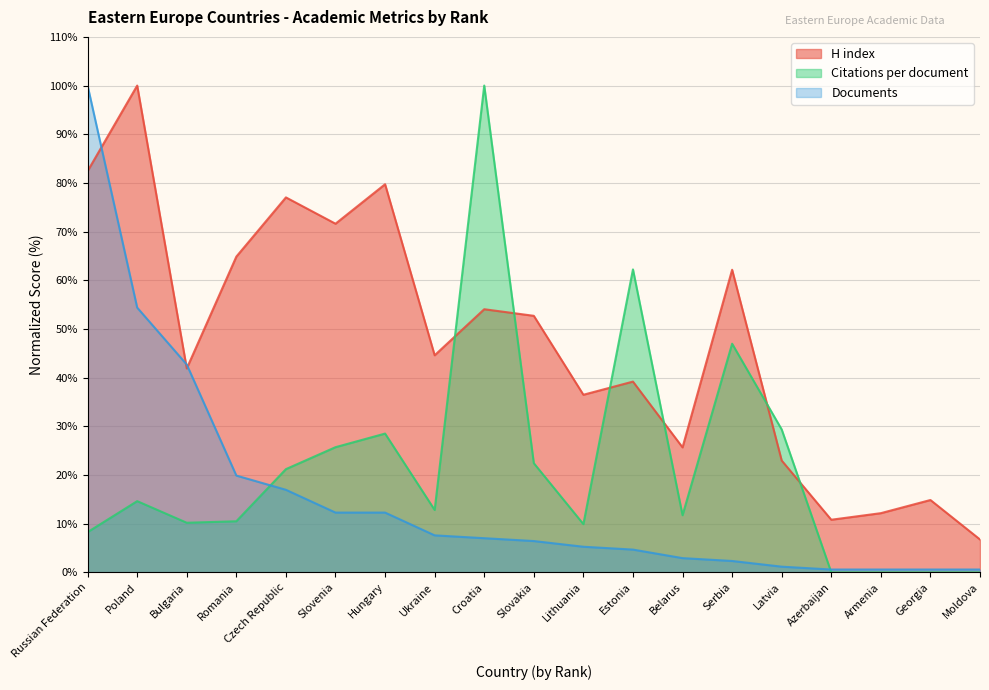

At which category does the chart reach its peak across all series?

Poland